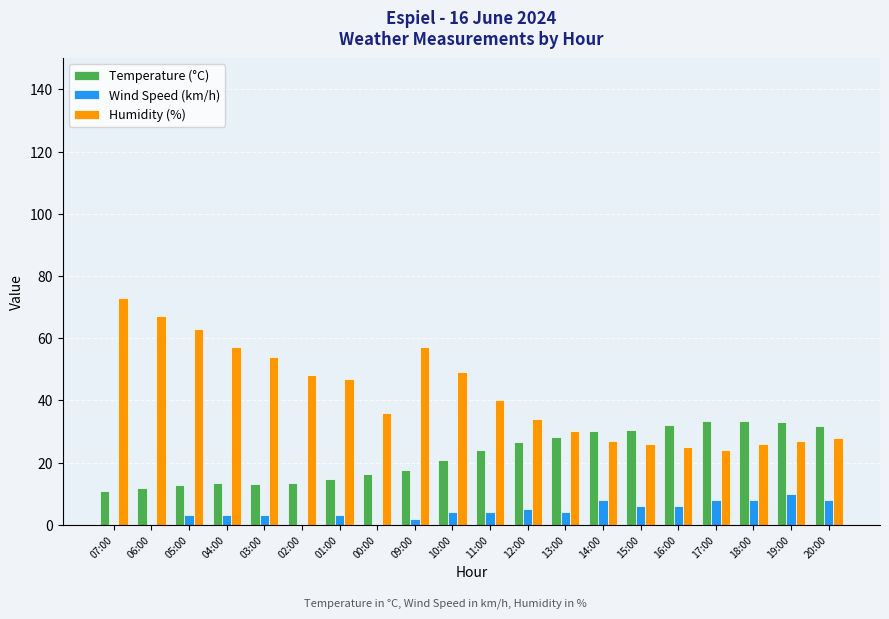

Which category has the highest value across all series?

07:00